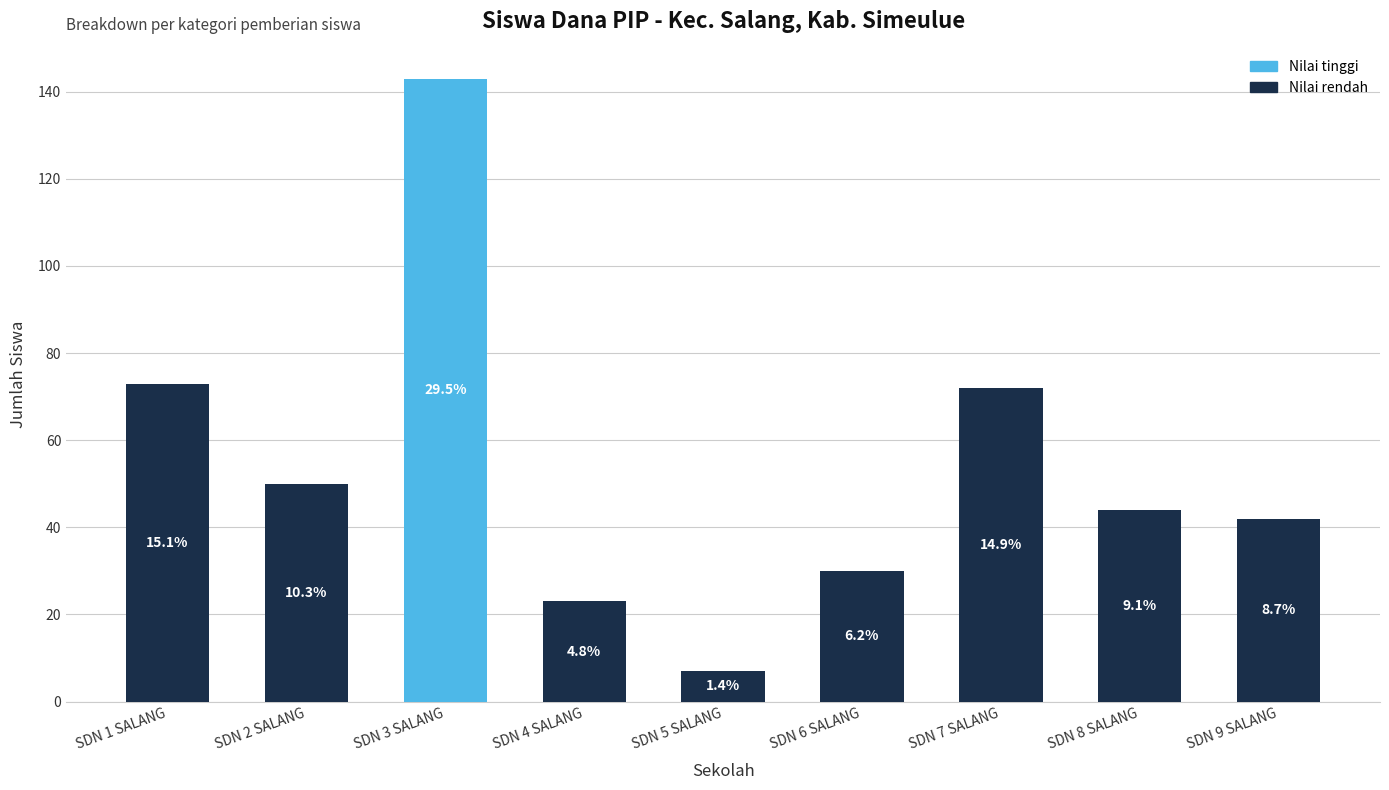

Rank the categories by value from highest to lowest.

SDN 3 SALANG, SDN 1 SALANG, SDN 7 SALANG, SDN 2 SALANG, SDN 8 SALANG, SDN 9 SALANG, SDN 6 SALANG, SDN 4 SALANG, SDN 5 SALANG